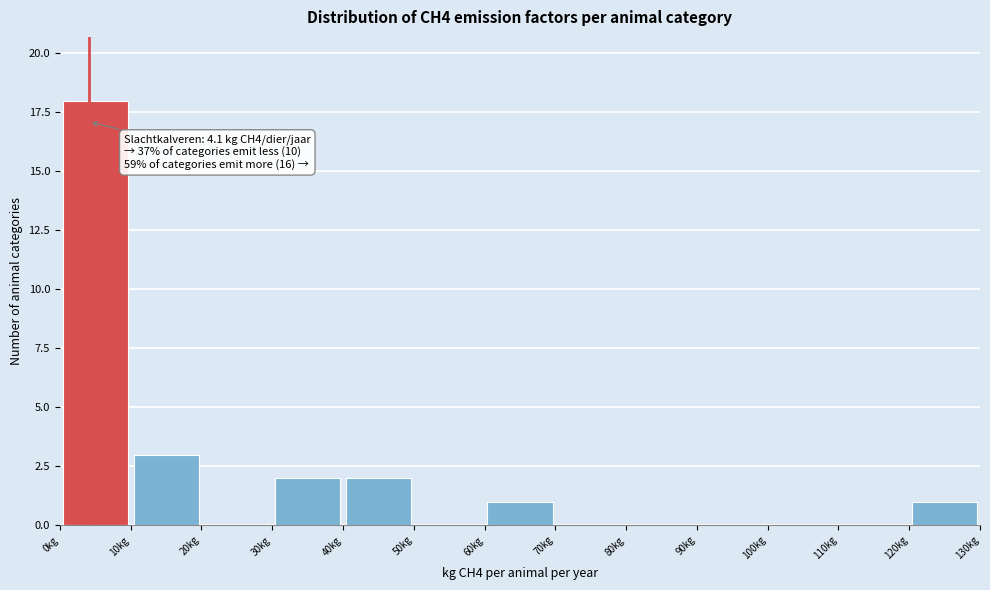

Over which range of the x-axis is the bar tallest?

0 to 10